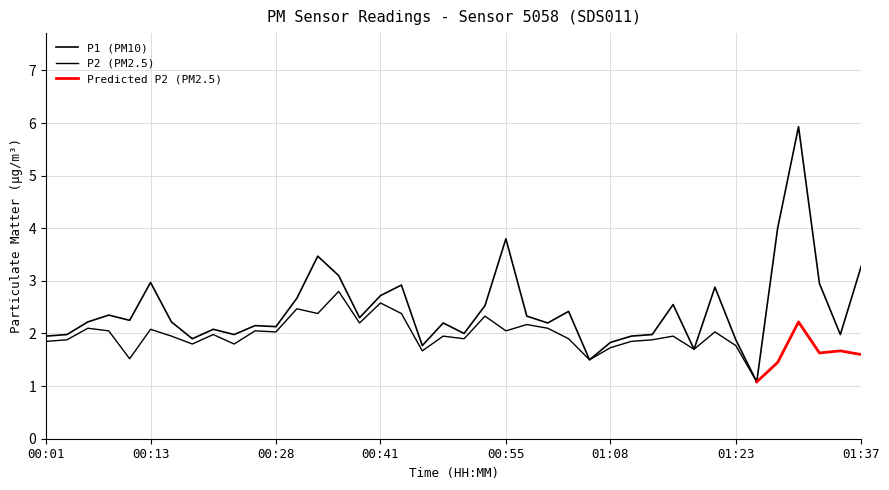

Does the chart have visible grid lines?

Yes